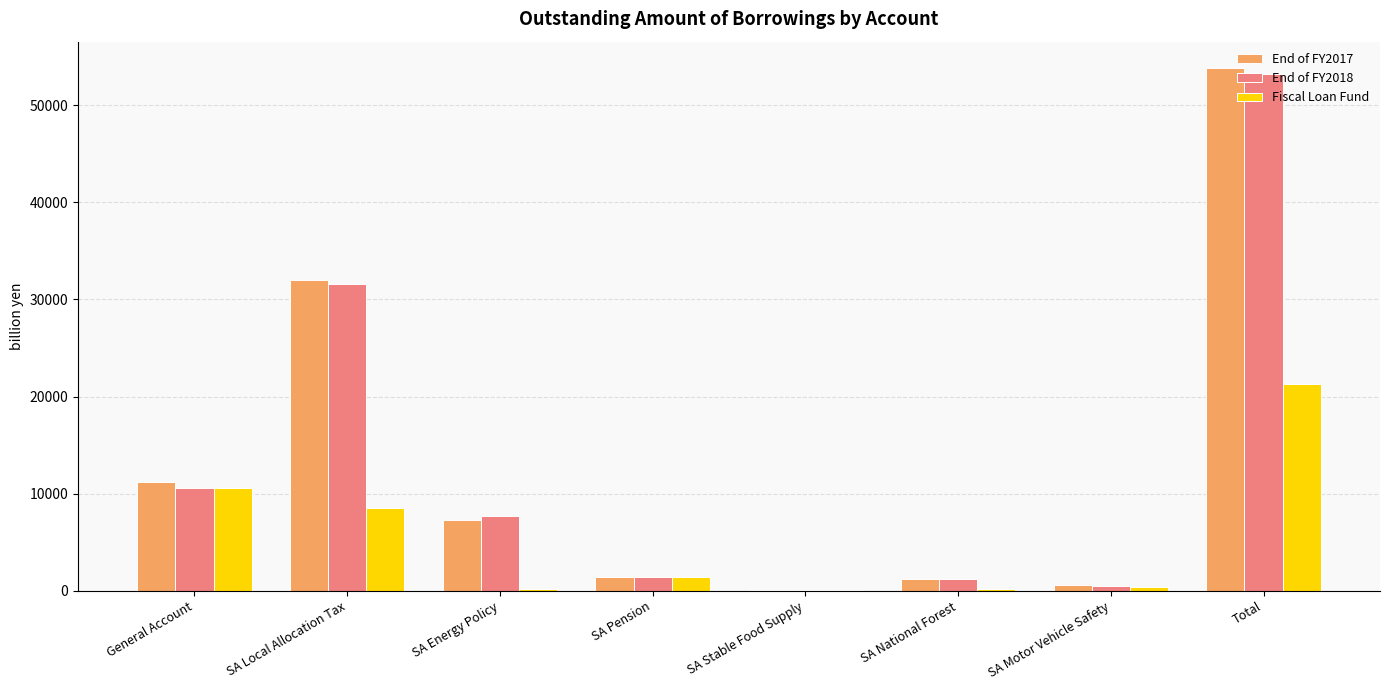

How many series are shown in this chart?

3